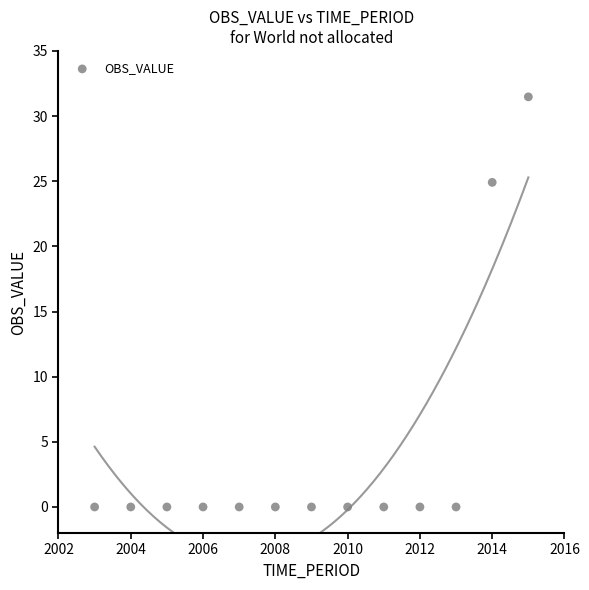

What Y value in the scatter plot is closest to 15?

24.9